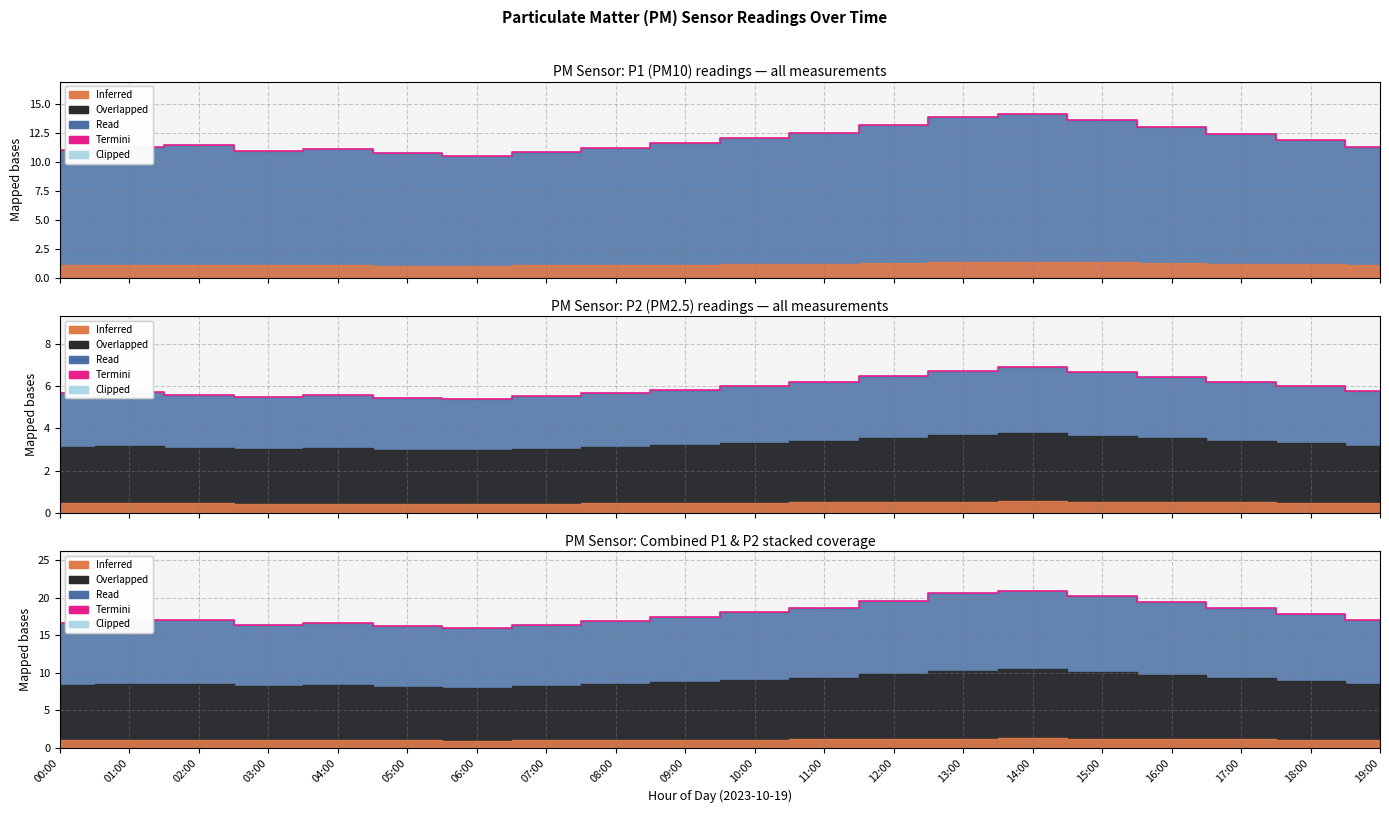

What is the difference between the maximum and minimum values?

5.1